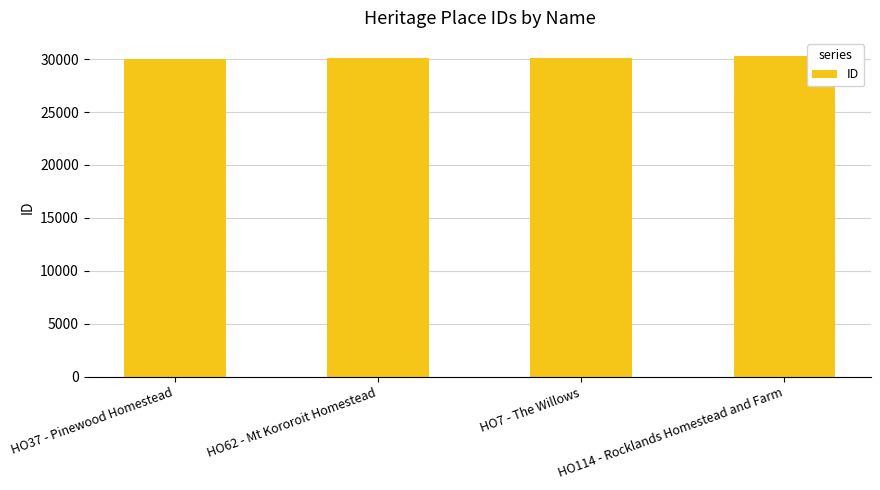

Read the value at HO114 - Rocklands Homestead and Farm, to the nearest 10.

30260